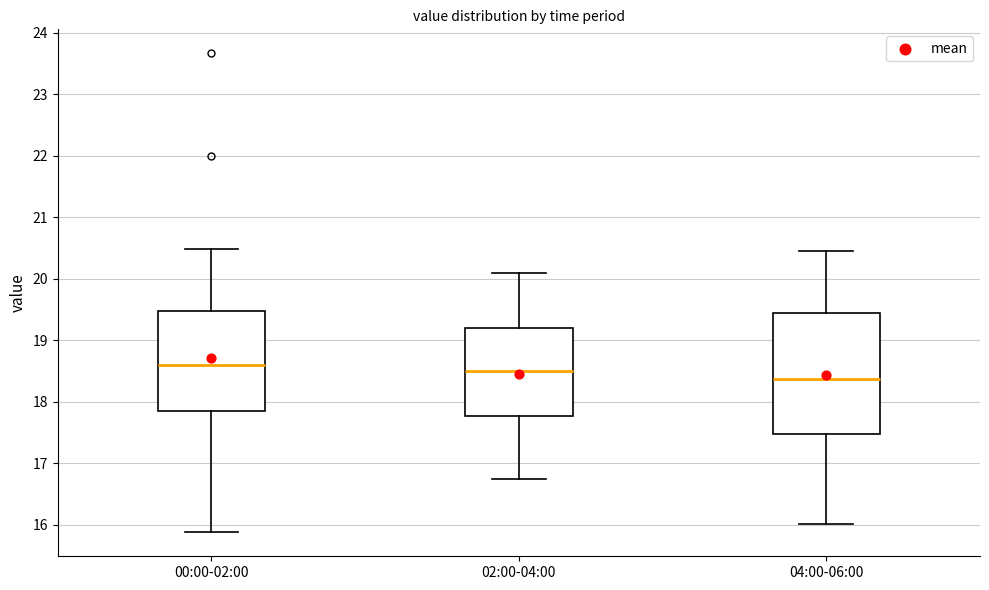

Reading left to right, read every box against the y-axis: the position of its median line, the range the box covers, and the ends of its whiskers. The values are not printed on the chart, so give them approximately, as read against the axis.

00:00-02:00: median 18.6, box 17.9 to 19.5, whiskers 15.9 to 20.5
02:00-04:00: median 18.5, box 17.8 to 19.2, whiskers 16.8 to 20.1
04:00-06:00: median 18.4, box 17.5 to 19.4, whiskers 16.0 to 20.5